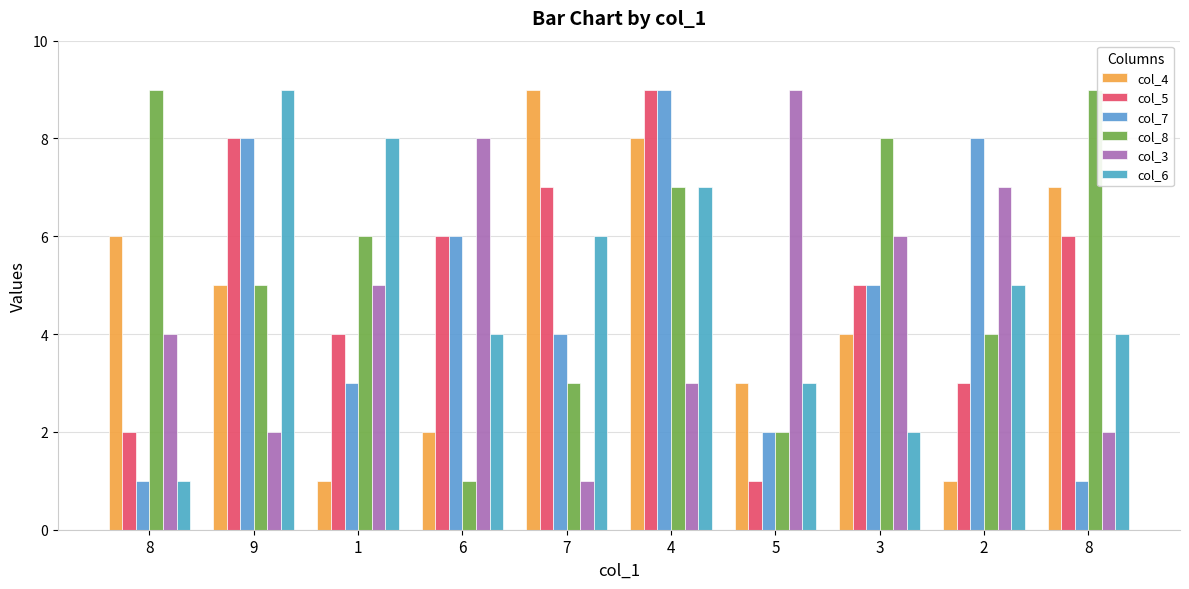

Which series has the largest range (max minus min)?

col_4